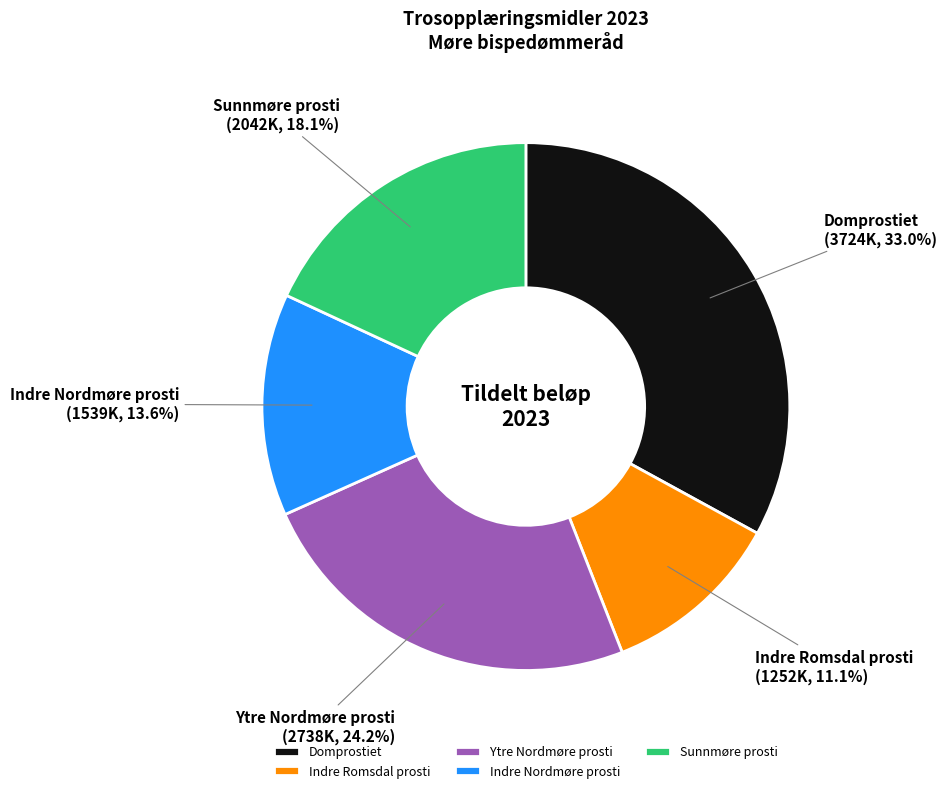

How many slices are in this pie chart?

5